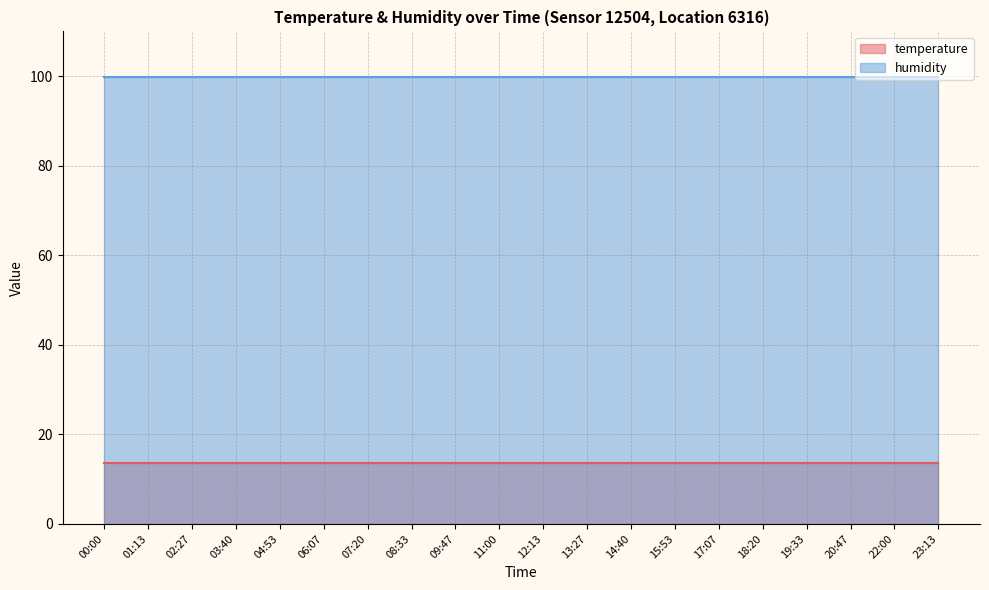

Which series has the widest spread of values?

temperature